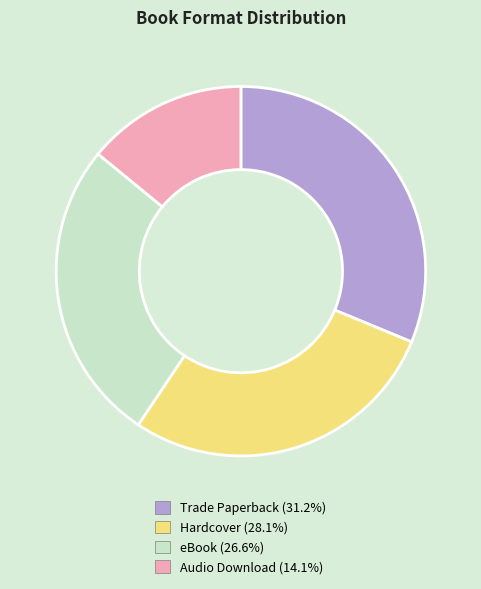

Approximately how many times larger is the value at Trade Paperback compared to Hardcover?

1.1